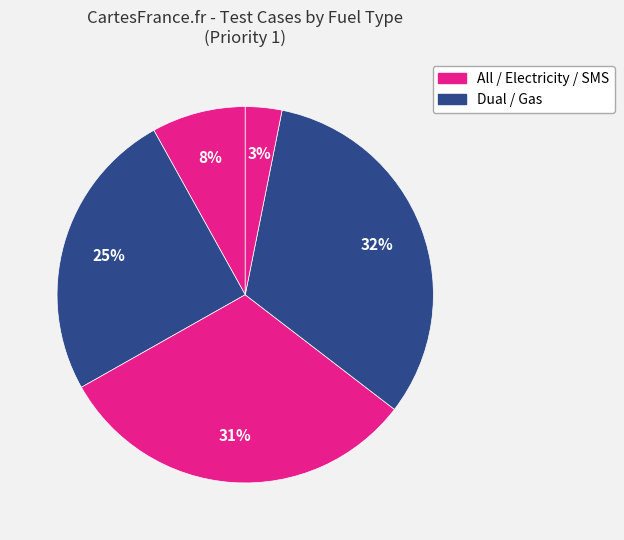

How many slices are in this pie chart?

5